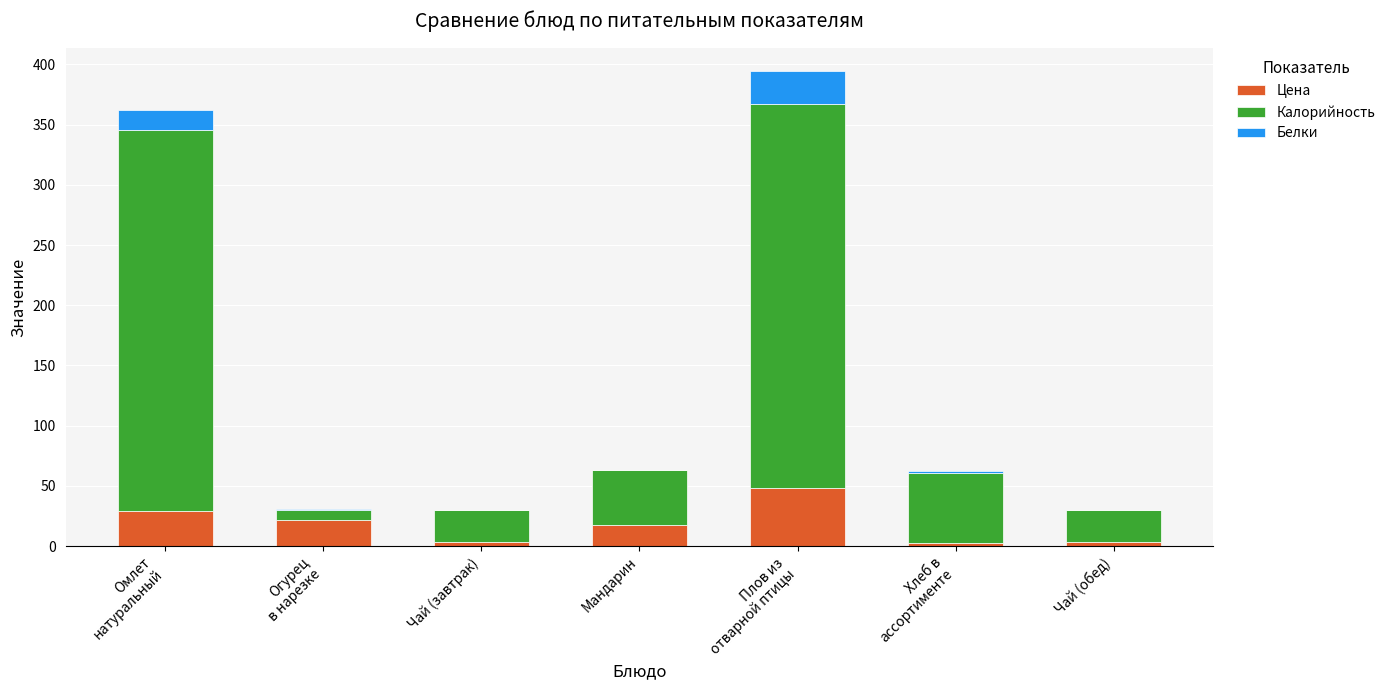

True or false: Цена has a value of 29.2 at Омлет
натуральный.

True